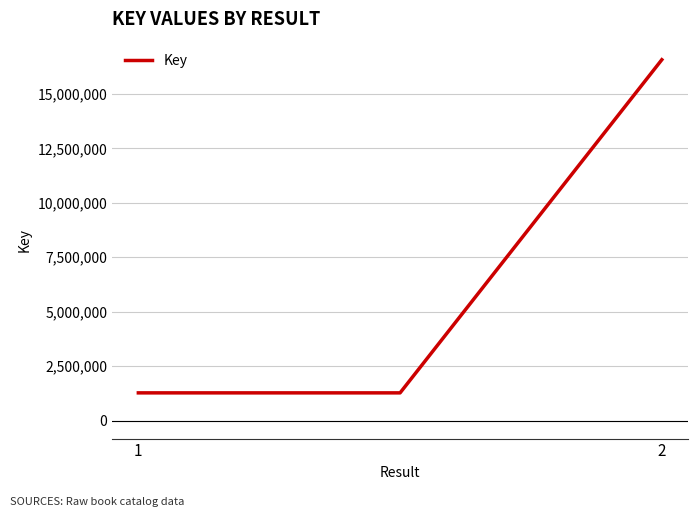

What is the maximum value shown in the chart?

16572037